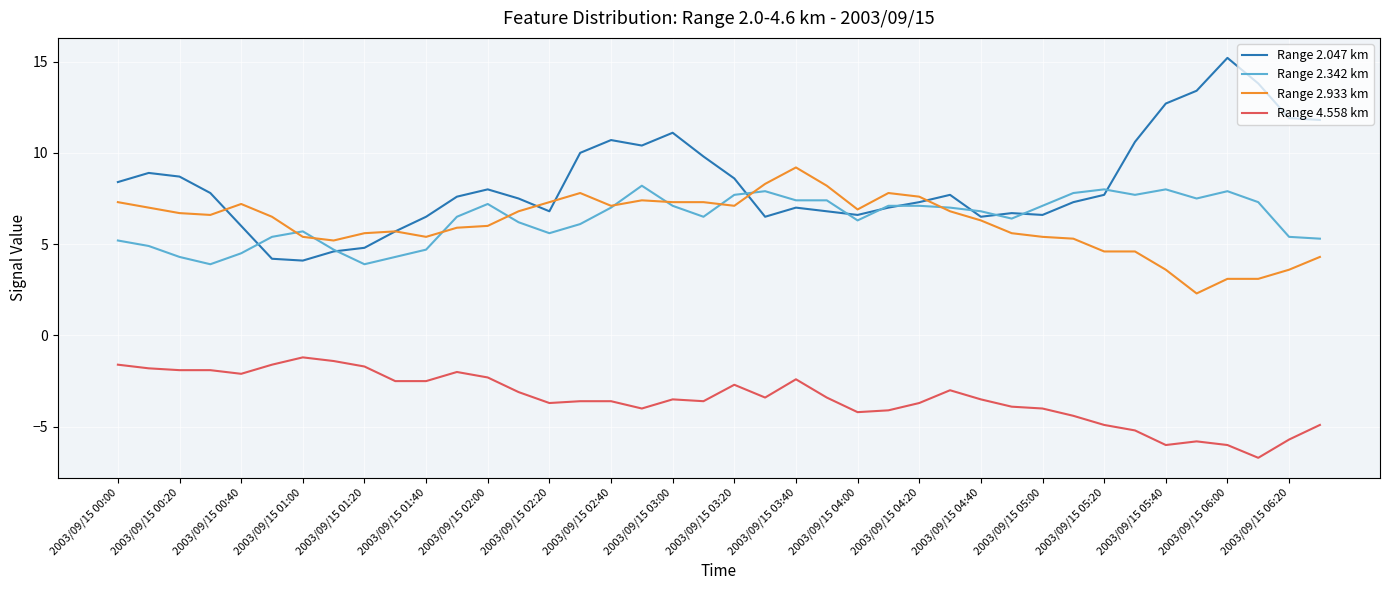

Which series has the largest total across all categories?

Range 2.047 km